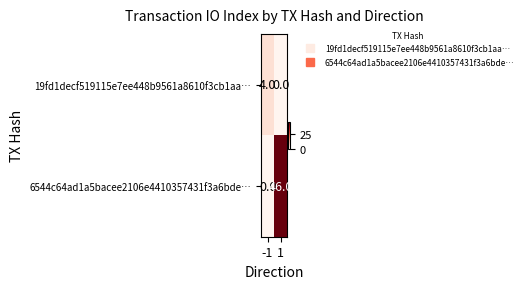

What is the highest value of the 19fd1decf519115e7ee448b9561a8610f3cb1aa… series?

4